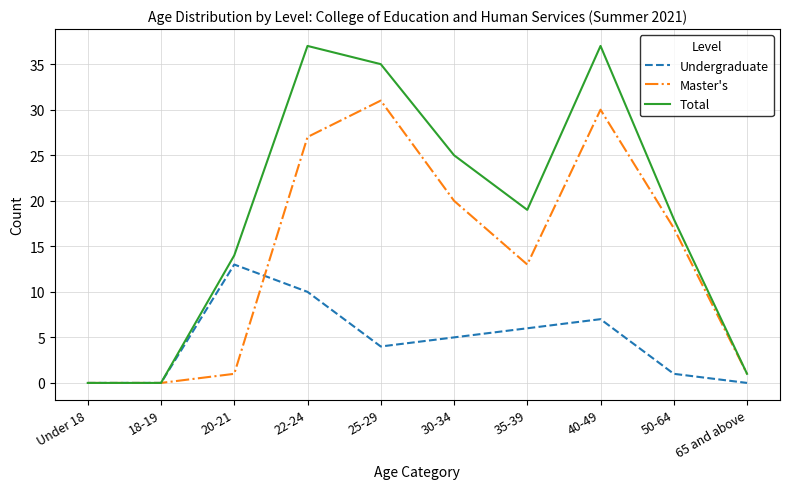

Rank the series by their maximum value, from lowest to highest.

Undergraduate, Master's, Total